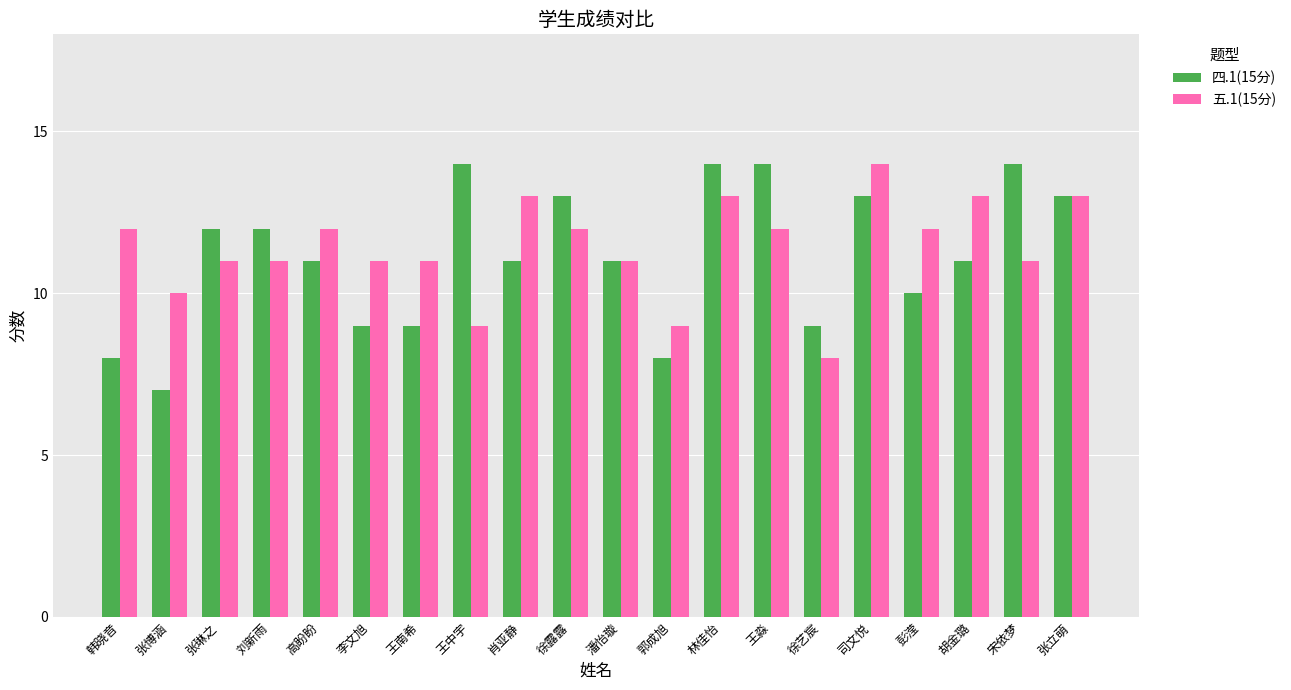

What is the difference between the highest and lowest values at 彭滢?

2